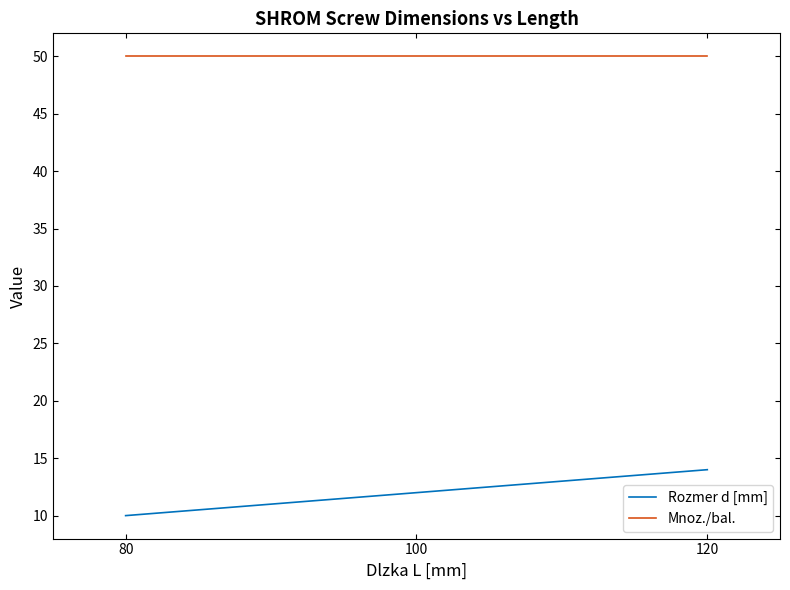

List the series in order of their peak value, highest first.

Mnoz./bal., Rozmer d [mm]